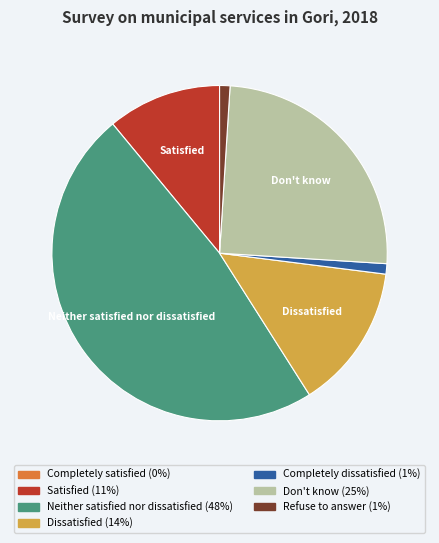

Between Neither satisfied nor dissatisfied and Completely dissatisfied, which is larger?

Neither satisfied nor dissatisfied